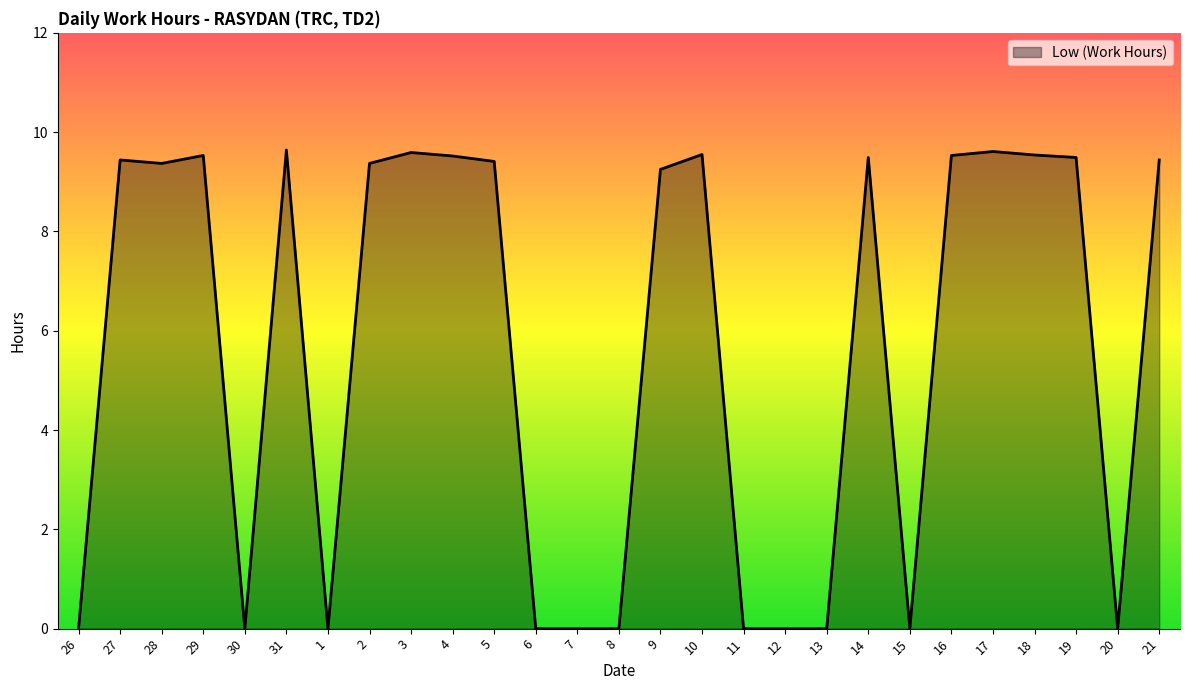

What value does the data have at 5?

9.4